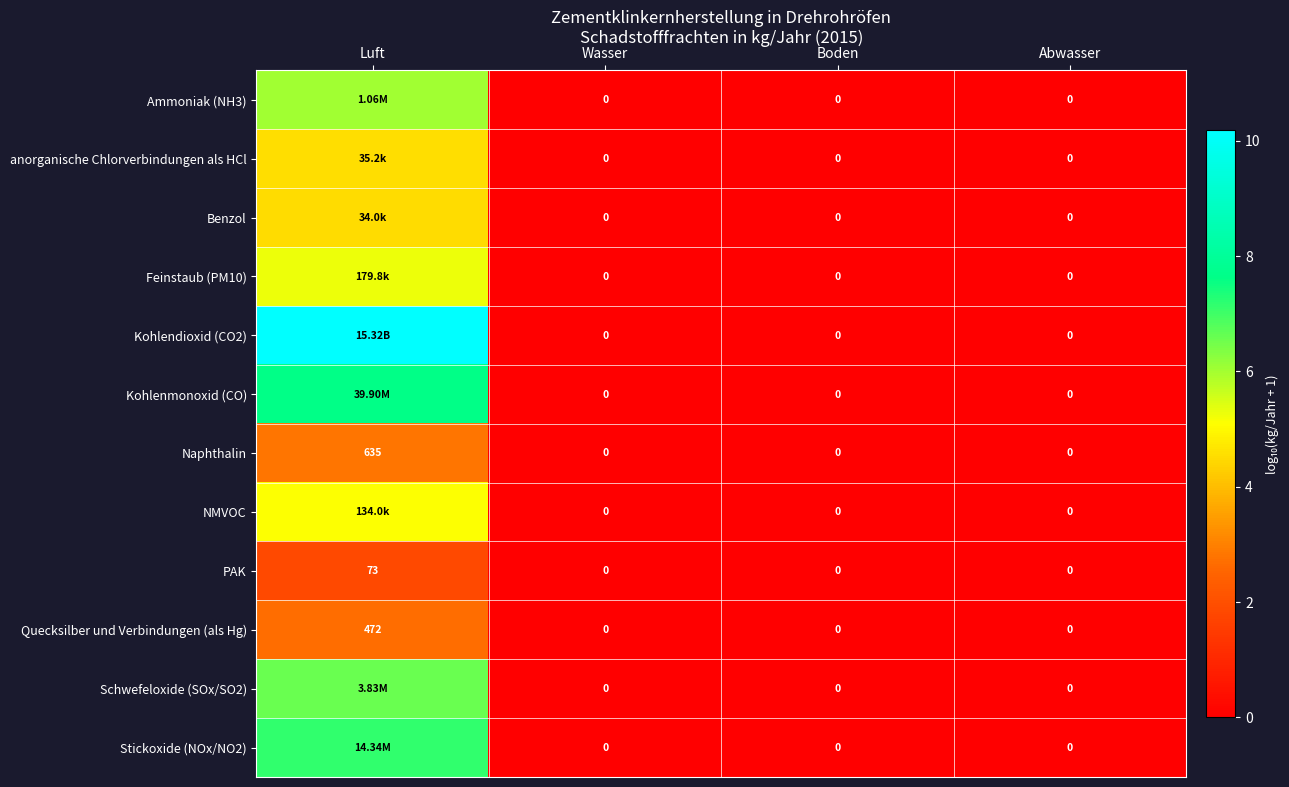

True or false: Naphthalin has a value of -1.4 at Abwasser.

False